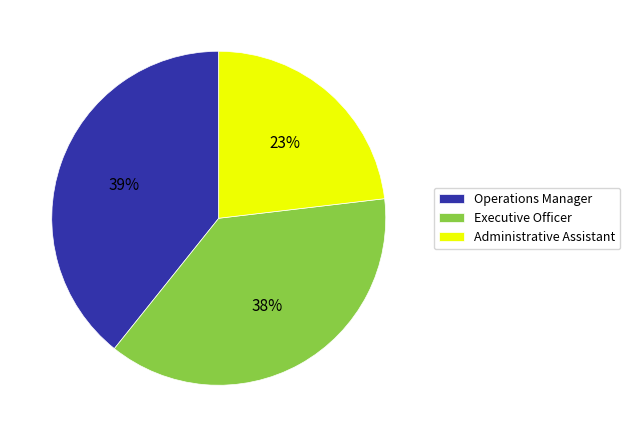

What percentage is the Operations Manager slice, to the nearest percent?

39%